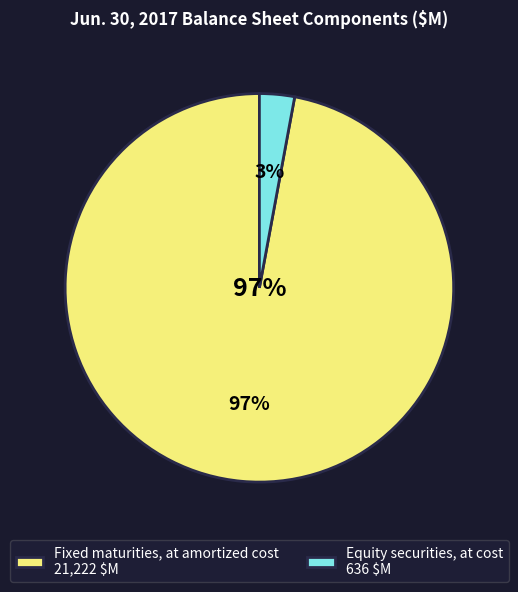

What is the largest slice in the pie chart?

Fixed maturities, at amortized cost